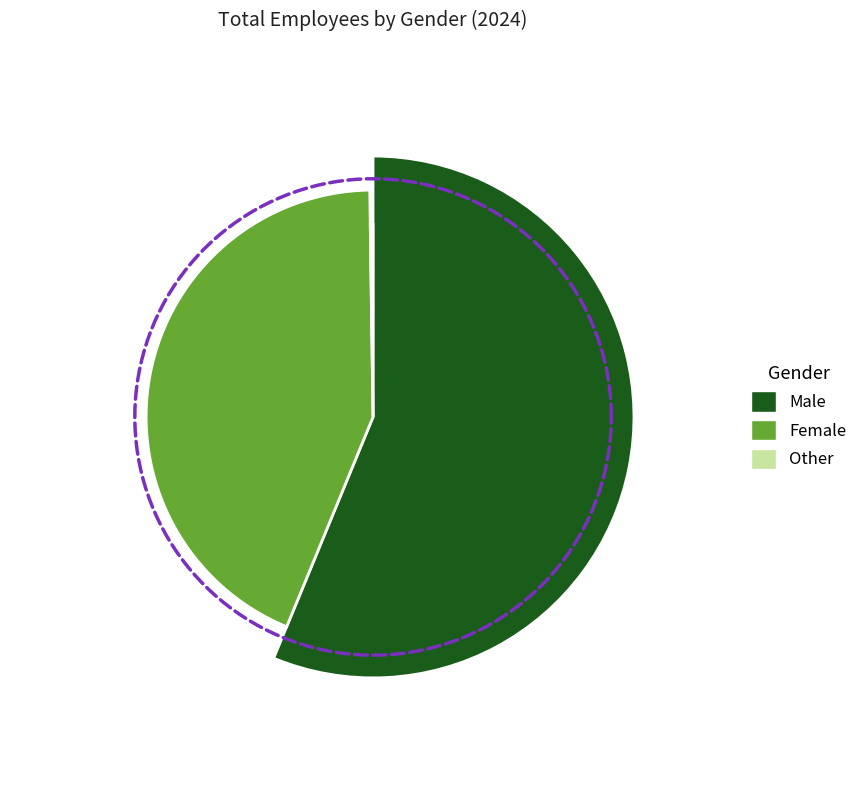

Count the number of slices in the pie.

3